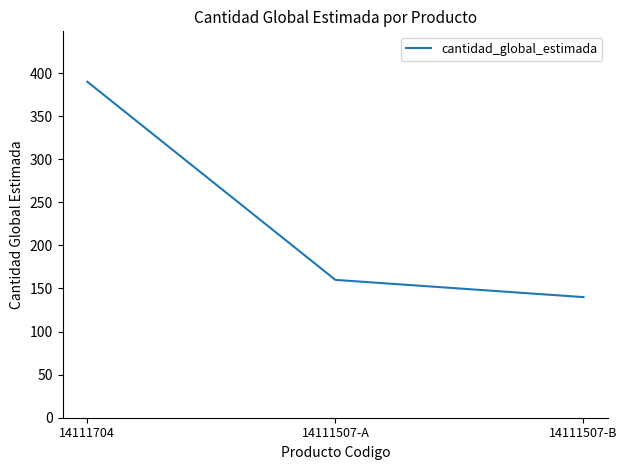

What is the approximate value at 14111704, to the nearest 5?

390